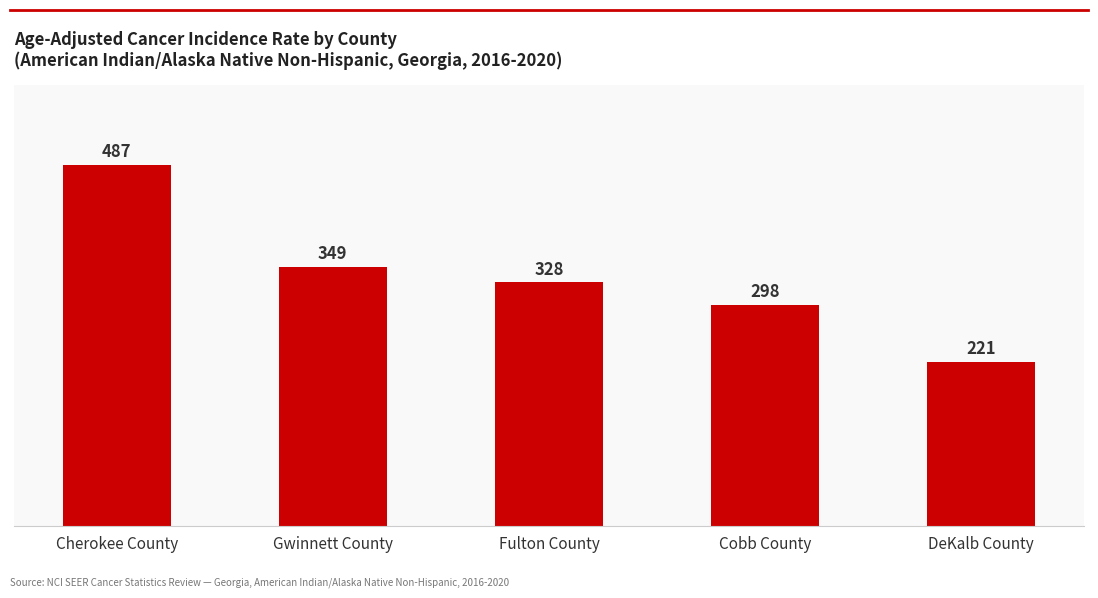

What is the maximum value shown in the chart?

487.1